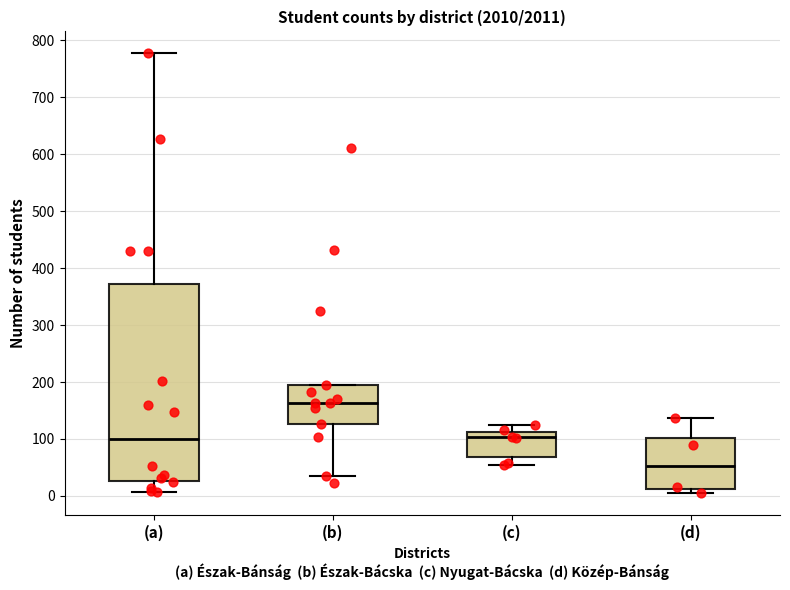

Reading left to right, read every box against the y-axis: the position of its median line, the range the box covers, and the ends of its whiskers. The values are not printed on the chart, so give them approximately, as read against the axis.

(a): median 100, box 30 to 370, whiskers 10 to 780
(b): median 160, box 130 to 200, whiskers 40 to 200
(c): median 100, box 70 to 110, whiskers 60 to 120
(d): median 50, box 10 to 100, whiskers 10 (just below the box's lower edge) to 140